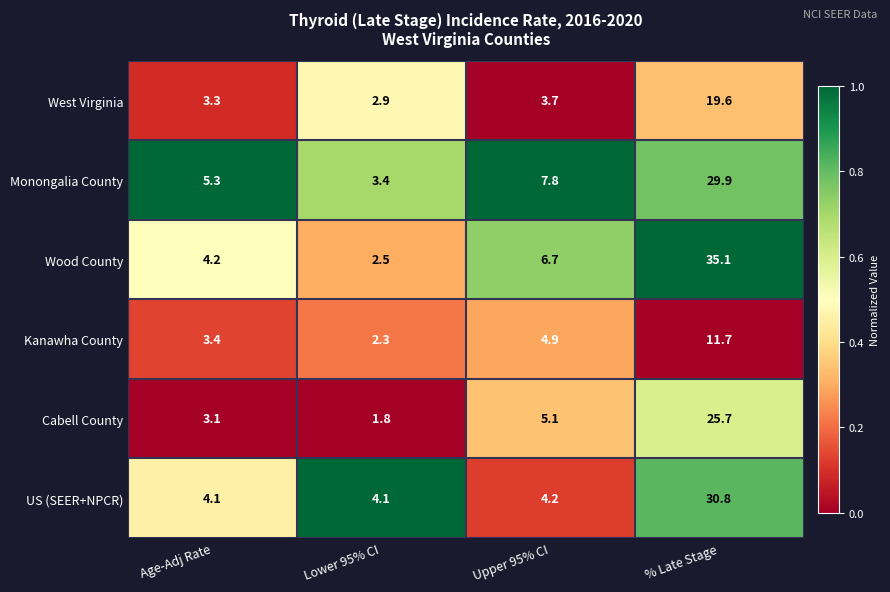

True or false: Wood County has a value of 35.1 at % Late Stage.

True